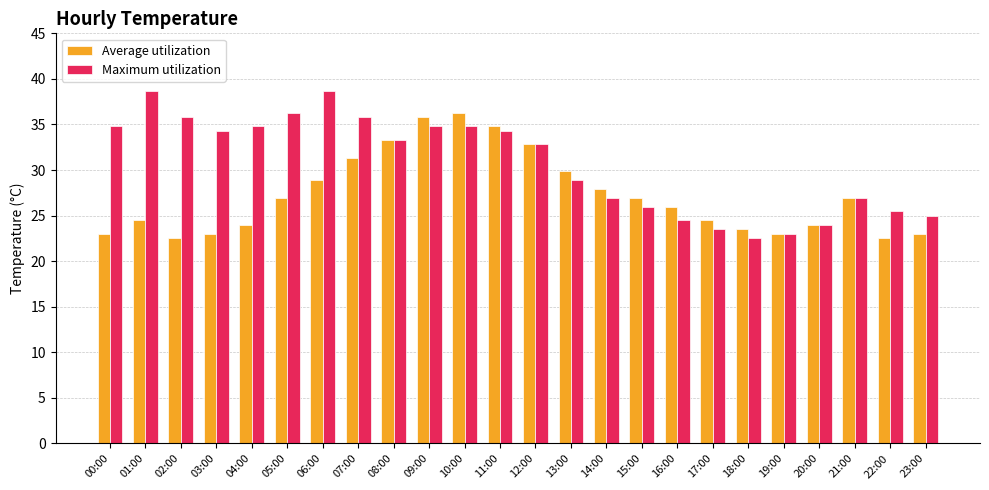

What is the maximum value shown in the chart?

38.7